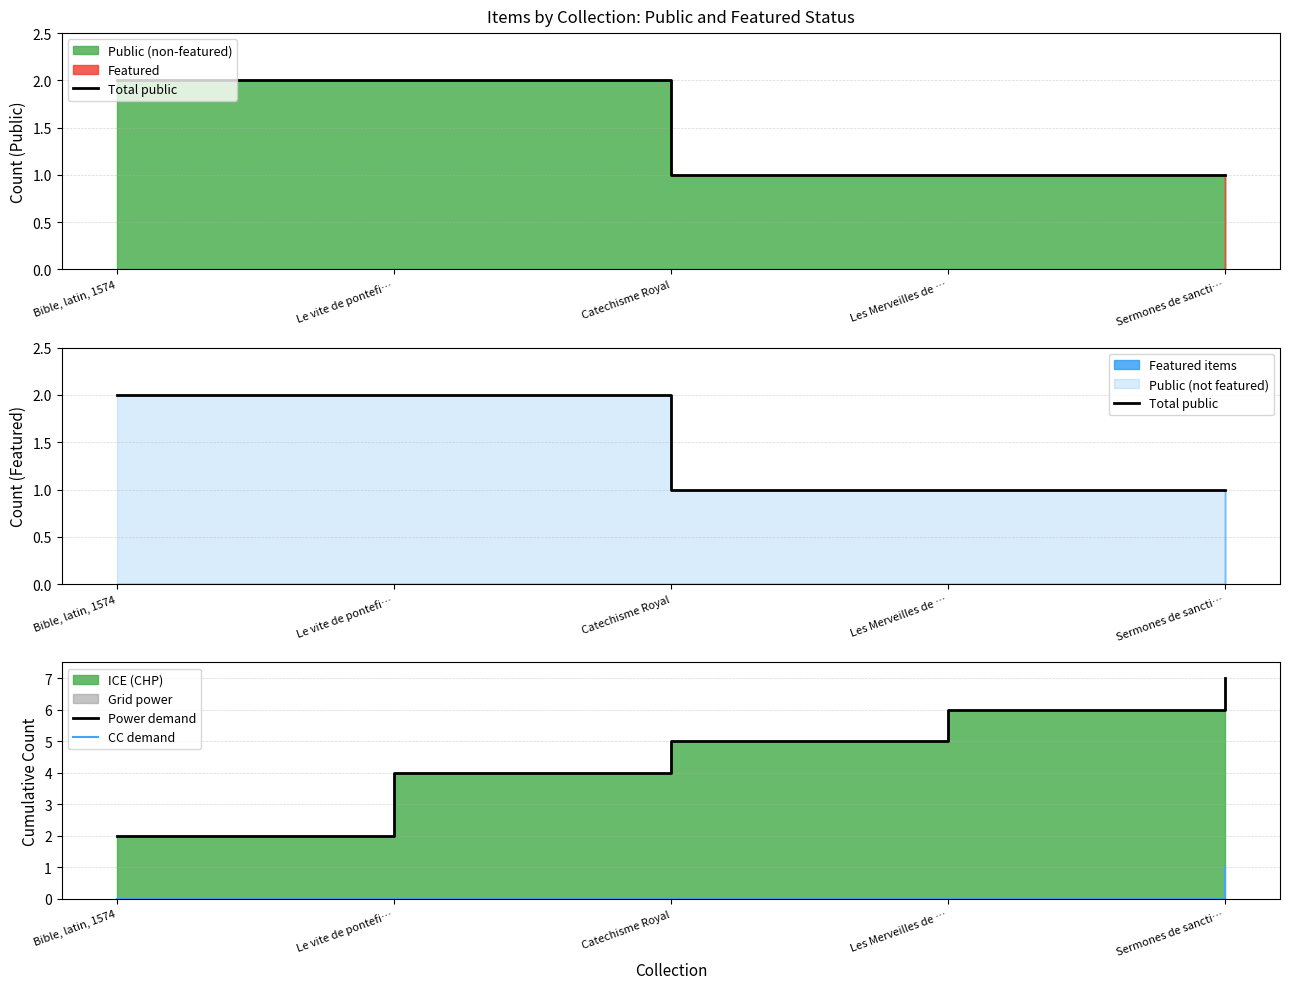

List the series in order of their overall mean, highest first.

Power demand, Total public, CC demand